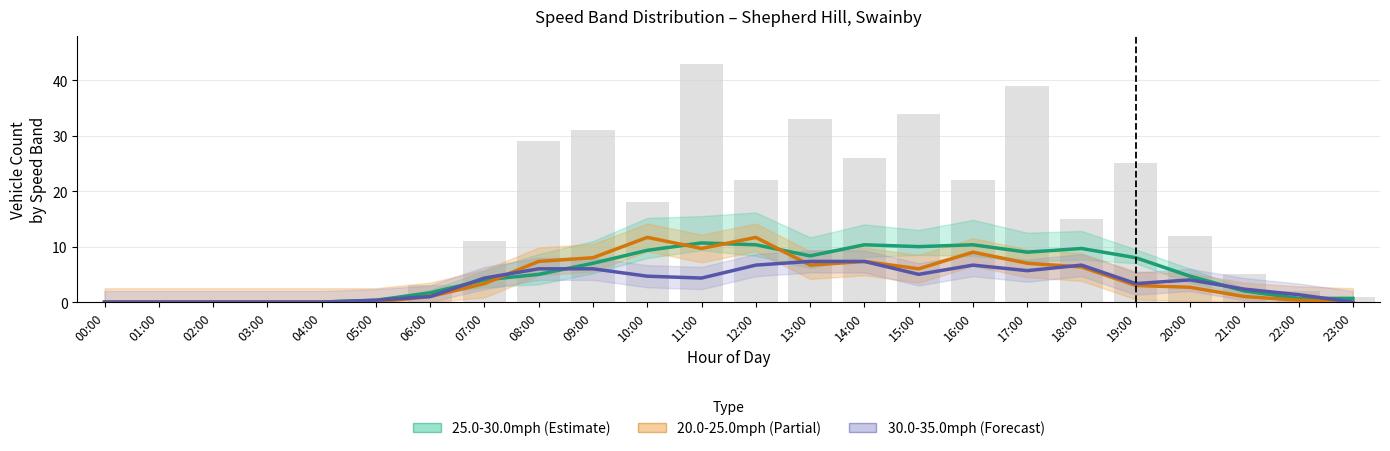

Reading left to right, list all the values displayed in this chart.

25.0-30.0mph (Estimate): 0.0	0.0	0.0	0.0	0.0	0.3	1.7	4.0	5.0	7.0	9.3	10.7	10.3	8.3	10.3	10.0	10.3	9.0	9.7	8.0	4.7	2.0	0.7	0.7
20.0-25.0mph (Partial): 0.0	0.0	0.0	0.0	0.0	0.0	1.0	3.3	7.3	8.0	11.7	9.7	11.7	6.7	7.3	6.0	9.0	7.0	6.3	3.0	2.7	1.0	0.3	0.0
30.0-35.0mph (Forecast): 0.0	0.0	0.0	0.0	0.0	0.3	1.0	4.3	6.0	6.0	4.7	4.3	6.7	7.3	7.3	5.0	6.7	5.7	6.7	3.3	4.0	2.3	1.3	0.0